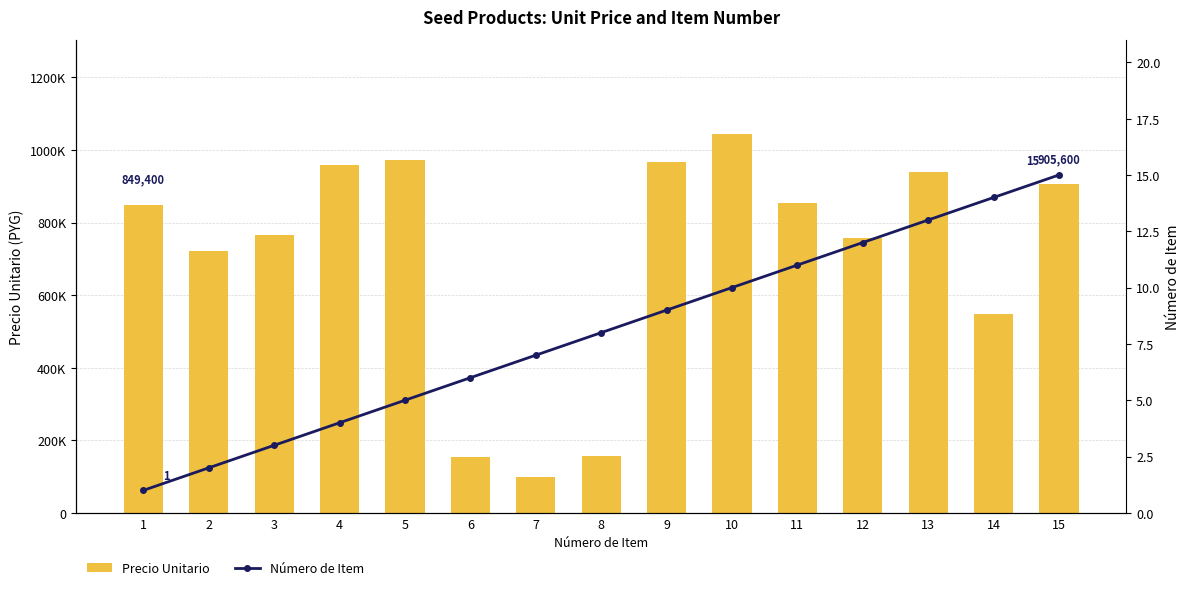

What is the sum of all Precio Unitario values?

10688100